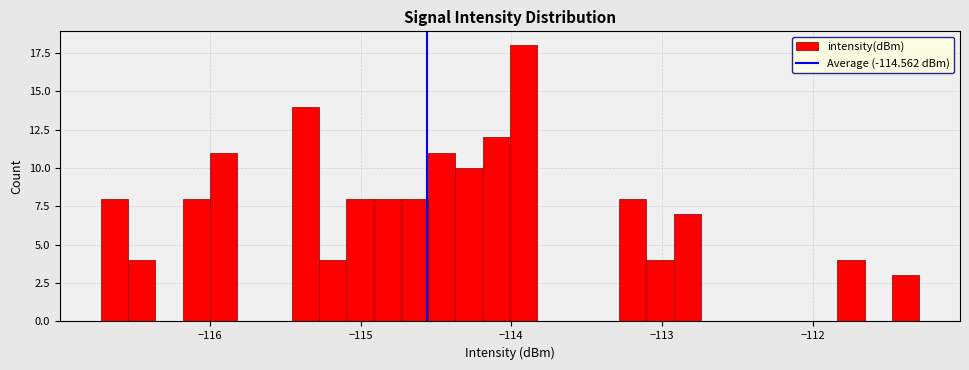

Around what value on the x-axis is the tallest bar? Give the approximate position of its centre, as read against the axis.

-113.9